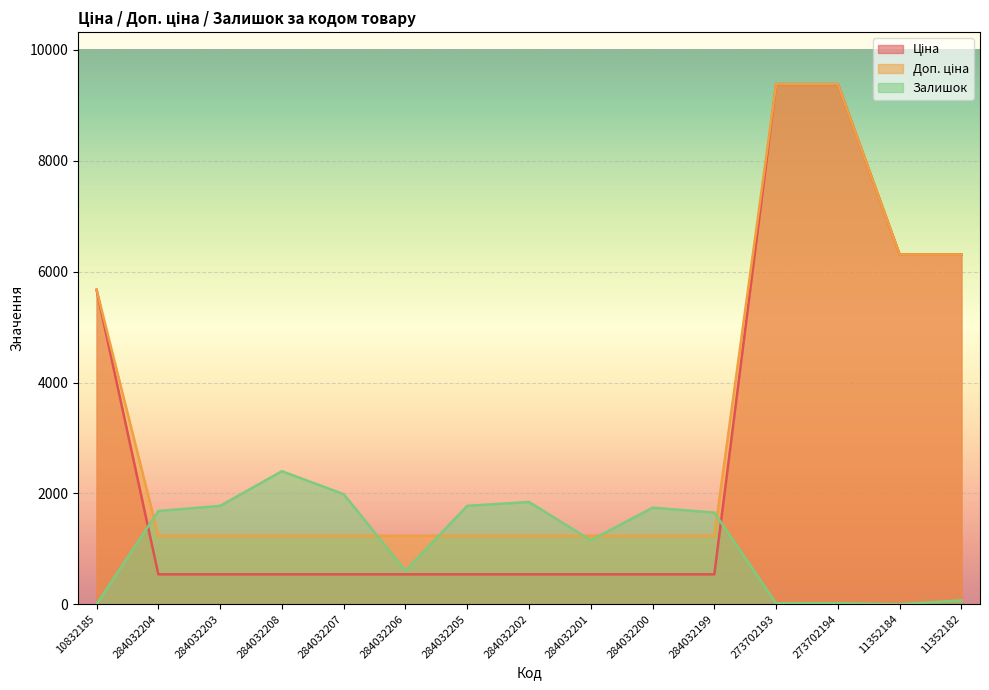

The Доп. ціна series shows 10973.5 at 11352184. True or false?

False